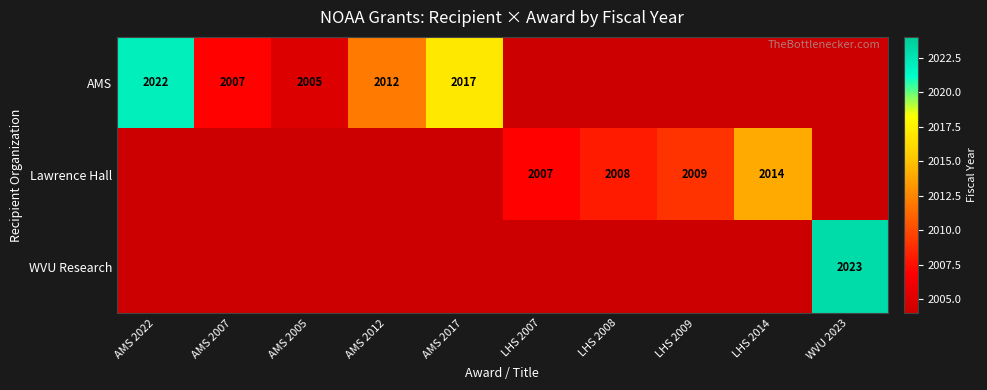

Is it true that AMS equals 2810 at AMS 2017?

False